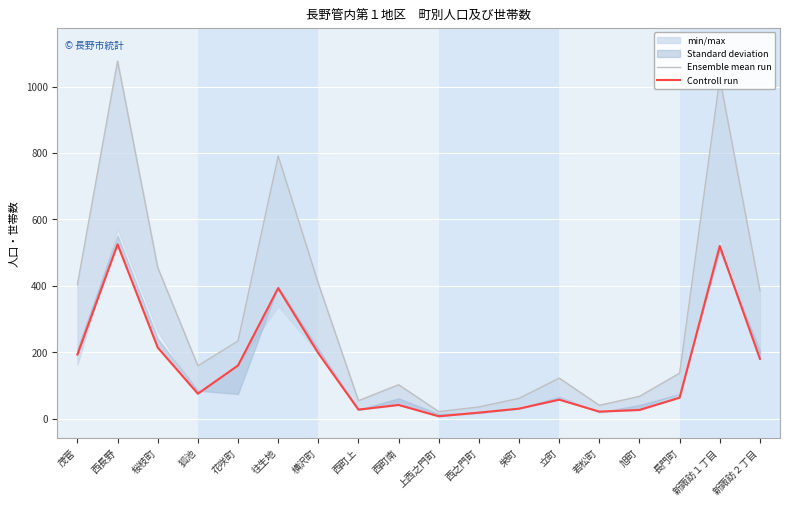

The Controll run series shows 525 at 西長野. True or false?

True